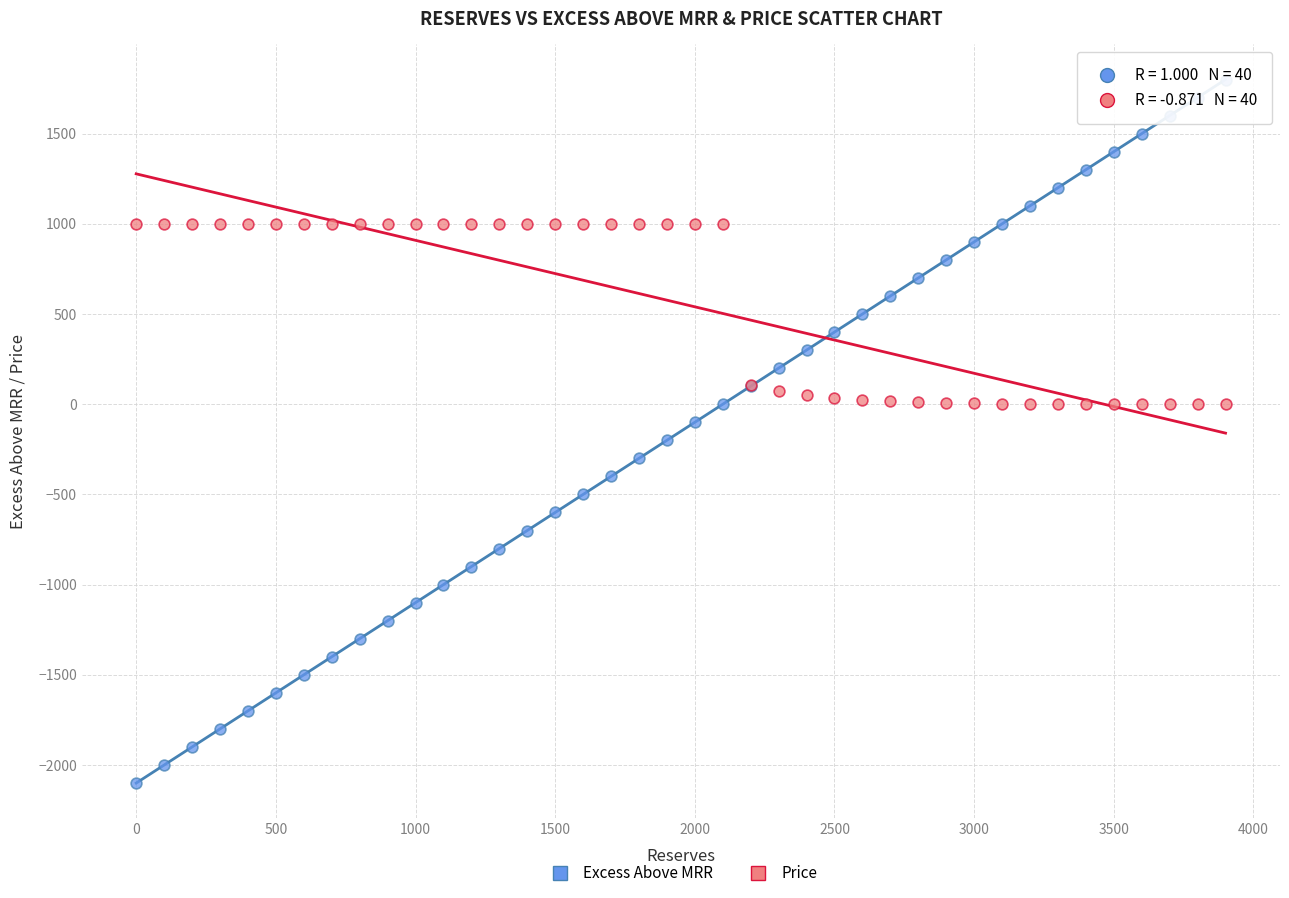

Which series reaches the minimum Y coordinate?

Excess Above MRR